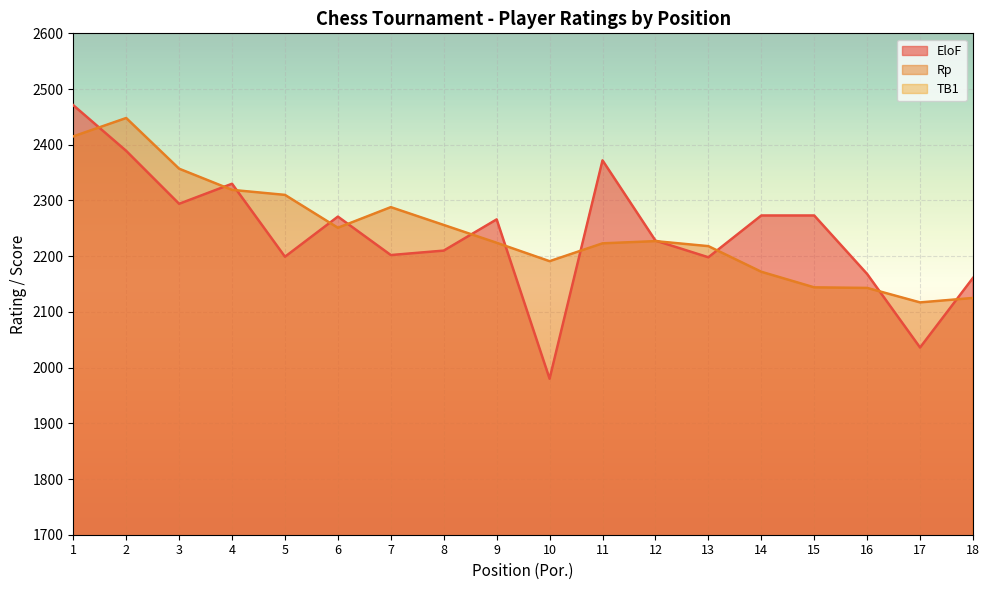

Which series has the largest total across all categories?

Rp